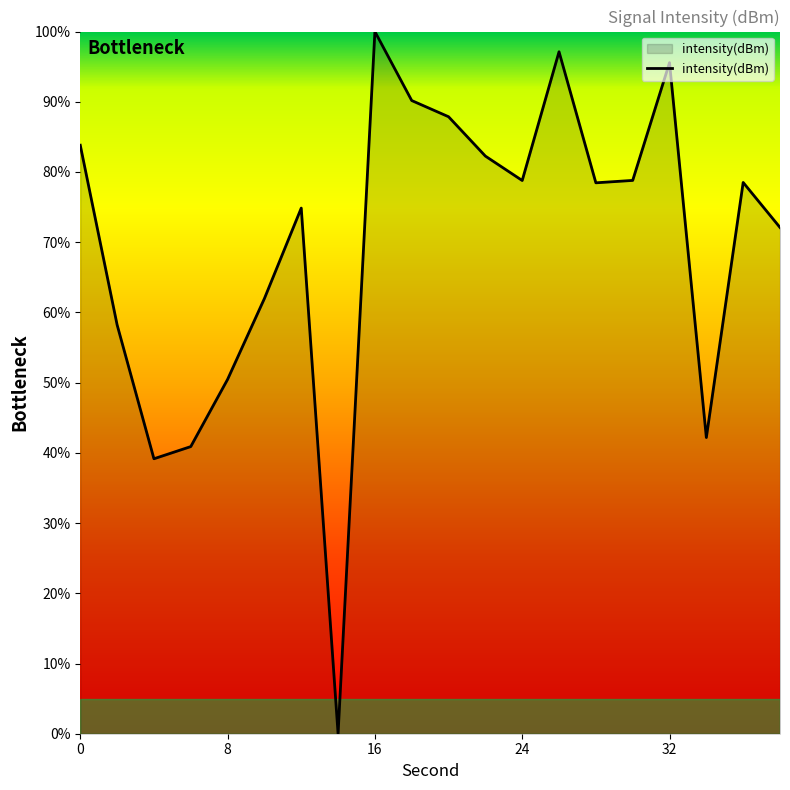

How many lines are shown in the chart?

1